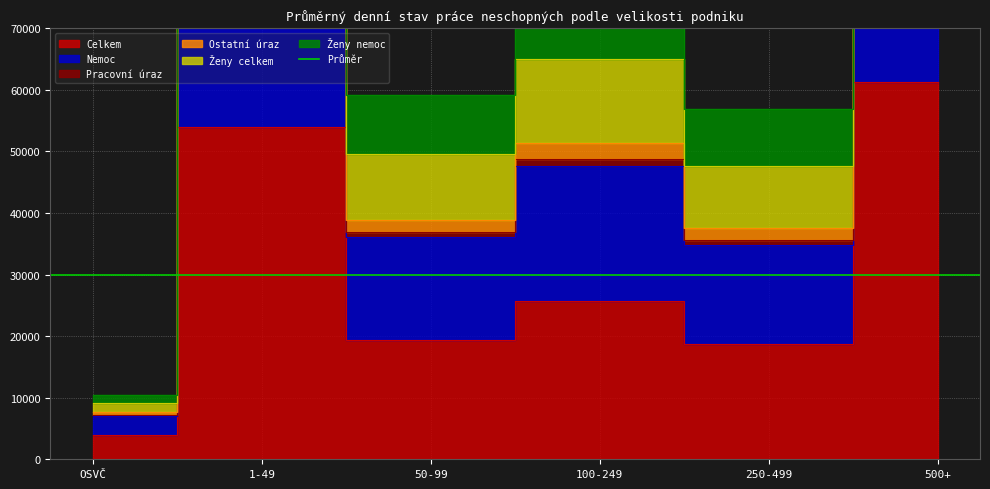

What is the difference between the highest and lowest values at 100-249?

51634